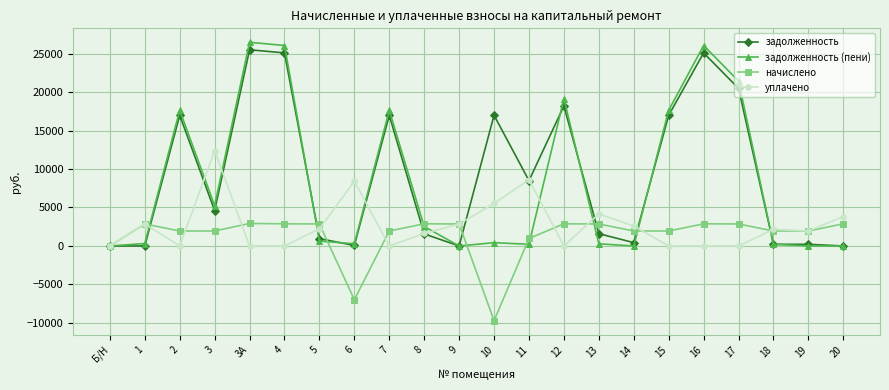

At which category does уплачено reach its first local valley?

2